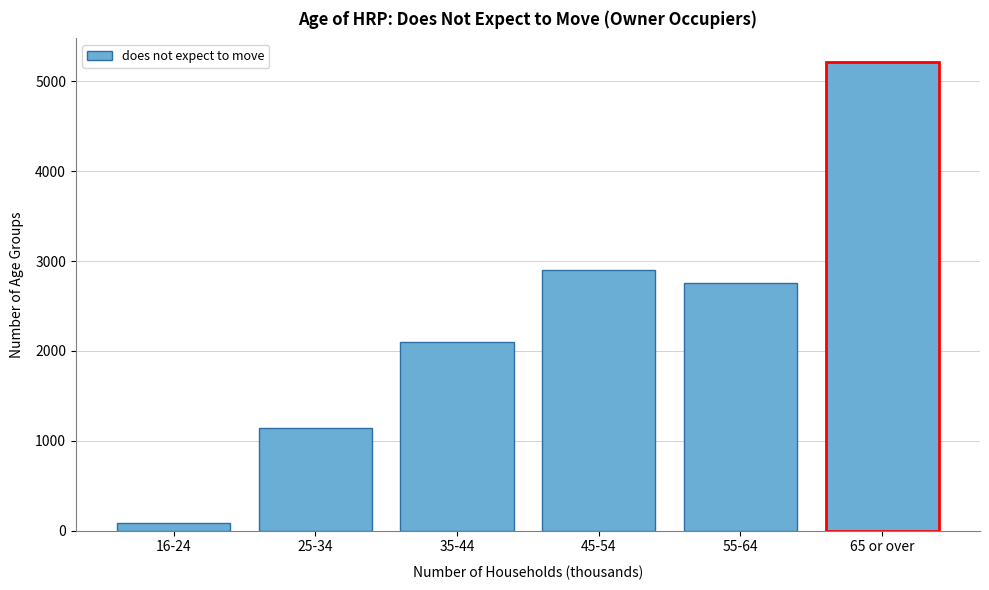

Reading left to right, extract all data points from this chart.

16-24=89.1	25-34=1143.8	35-44=2103.4	45-54=2894.5	55-64=2749.8	65 or over=5216.2